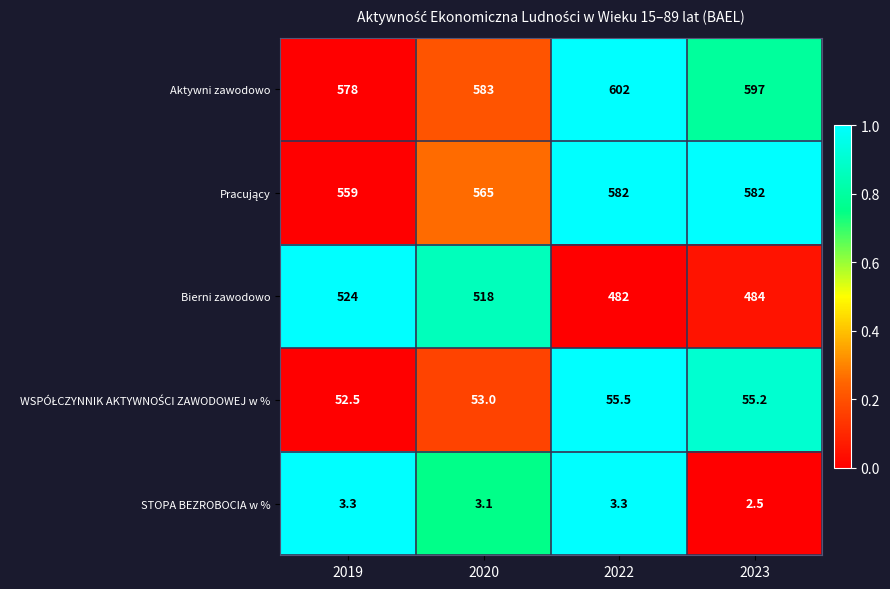

Which series has the widest spread of values?

Bierni zawodowo